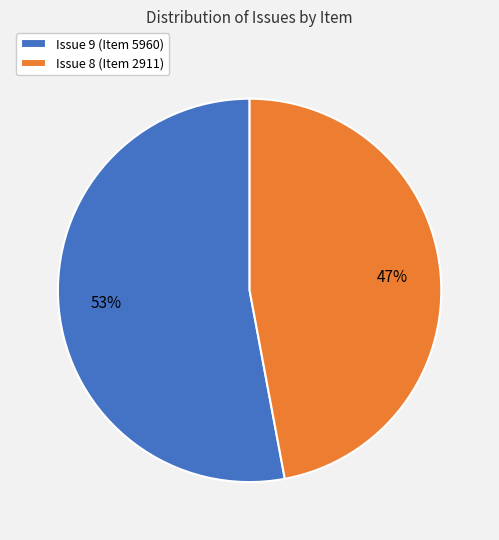

To the nearest percent, what is the combined percentage of Issue 9 (Item 5960) and Issue 8 (Item 2911)?

100%